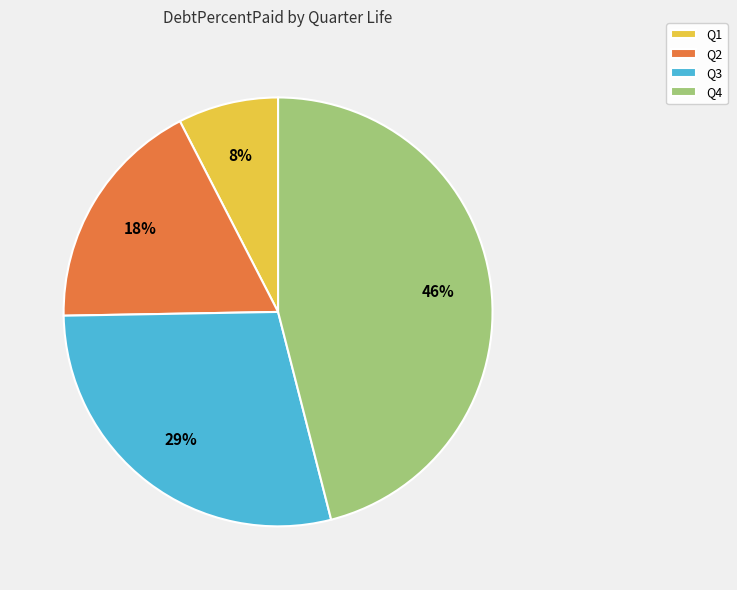

To the nearest percent, what portion does Q1 represent?

8%